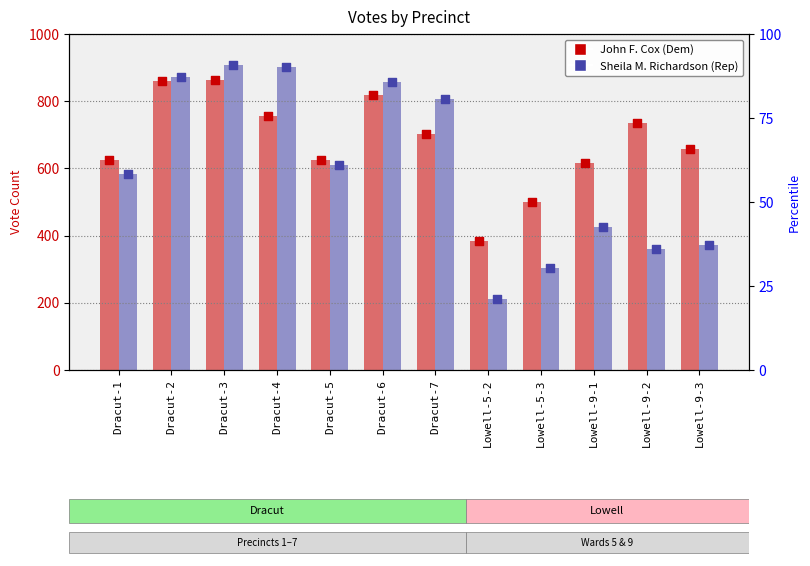

Is the value of John F. Cox at Dracut-6 greater than the value of Sheila M. Richardson at Dracut-7?

Yes